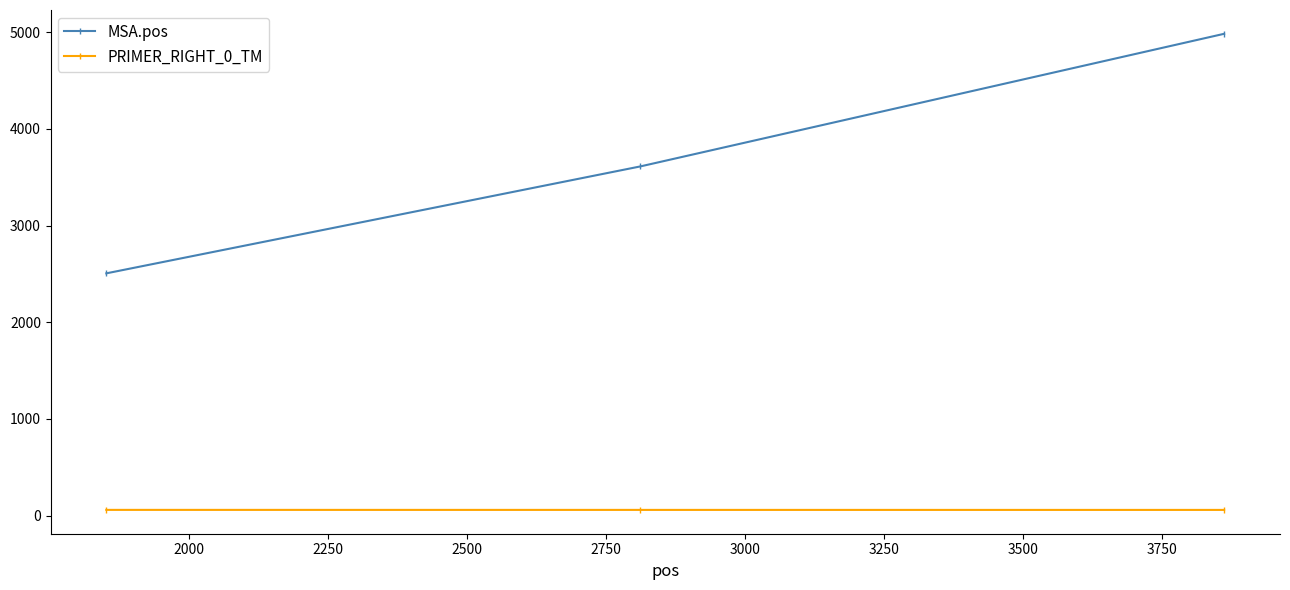

What is the minimum value shown in the chart?

59.8